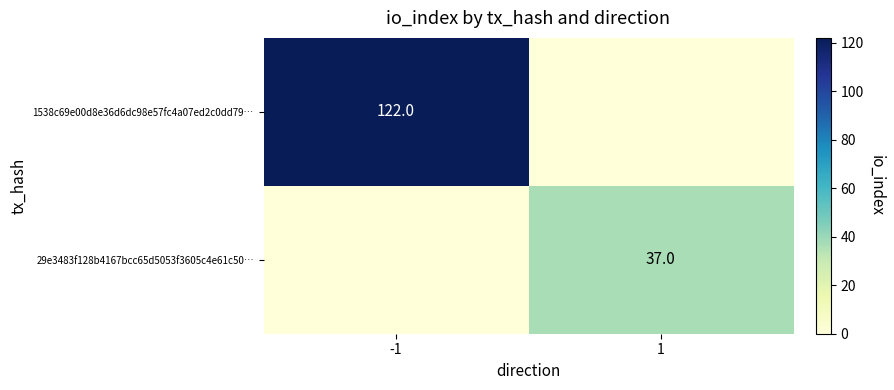

The 29e3483f128b4167bcc65d5053f3605c4e61c50… series shows 37 at 1. True or false?

True